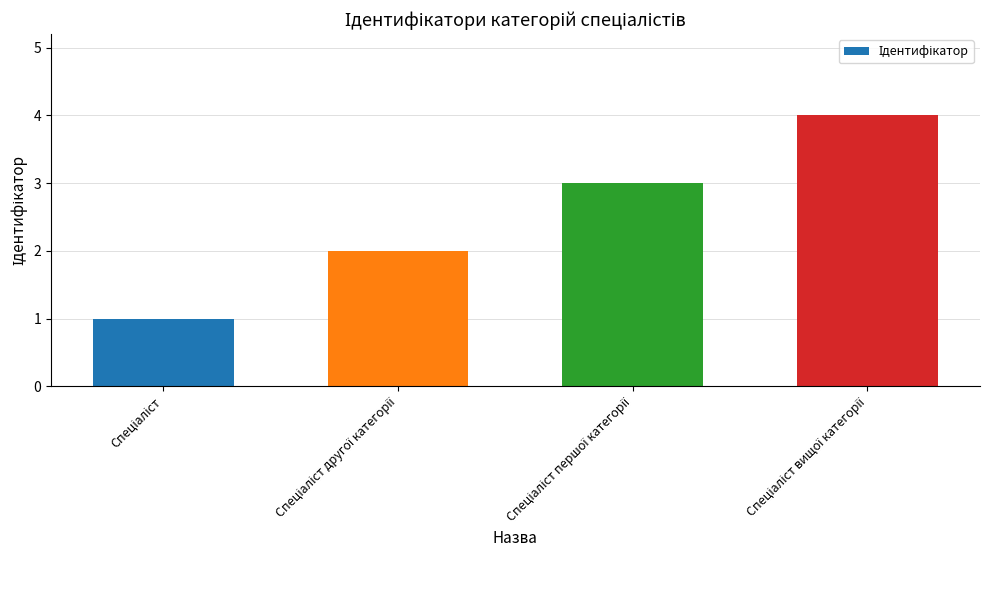

What is the greatest value displayed?

4